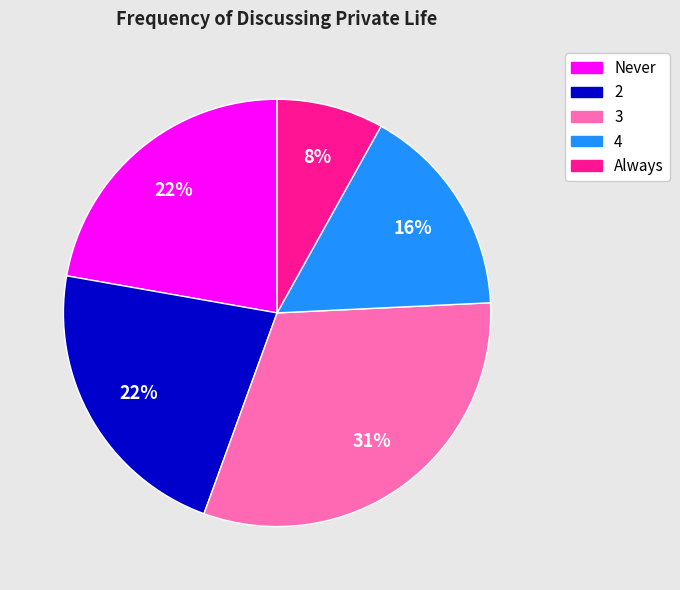

To the nearest percent, what is the average slice percentage?

20%